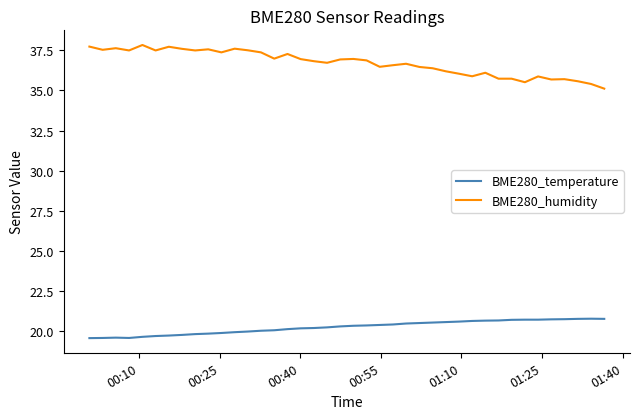

What is the minimum value for BME280_temperature?

19.6